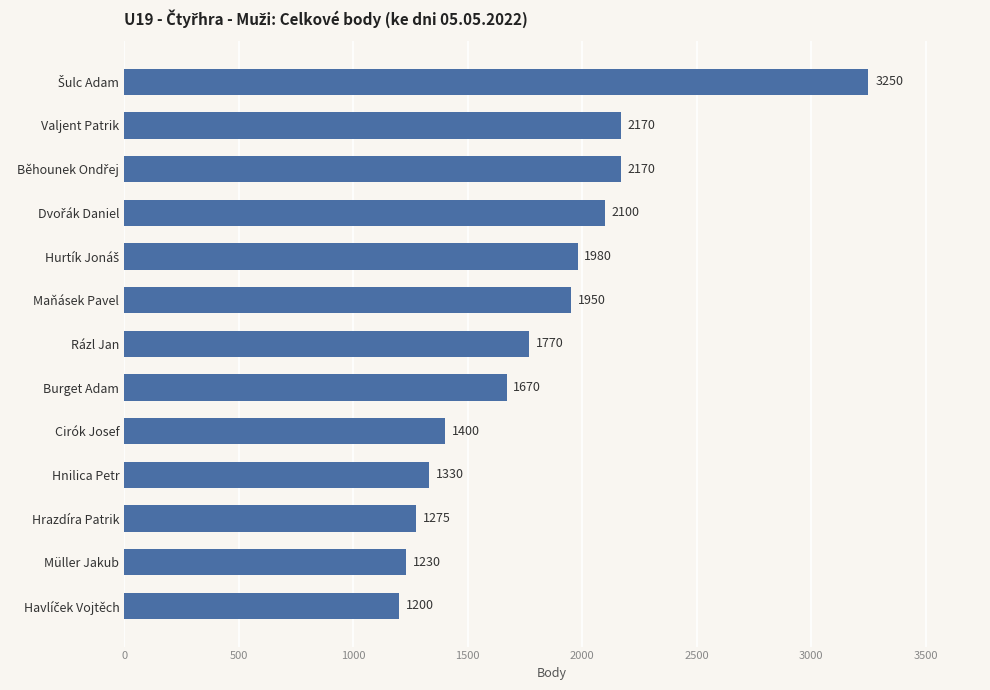

What value does the data have at Hrazdíra Patrik, to the nearest 10?

1280